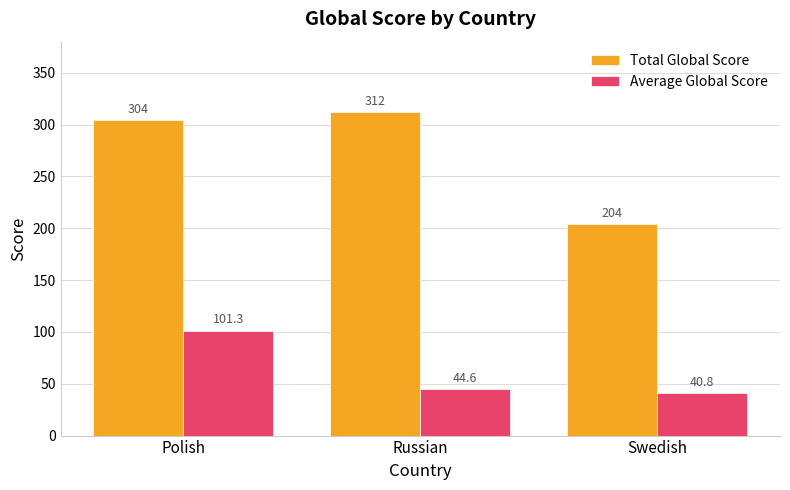

Rank the series at Polish from highest to lowest value.

Total Global Score, Average Global Score